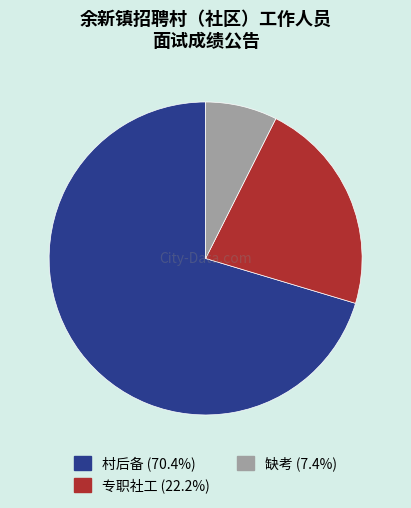

Does 专职社工 account for over 50% of the chart?

No